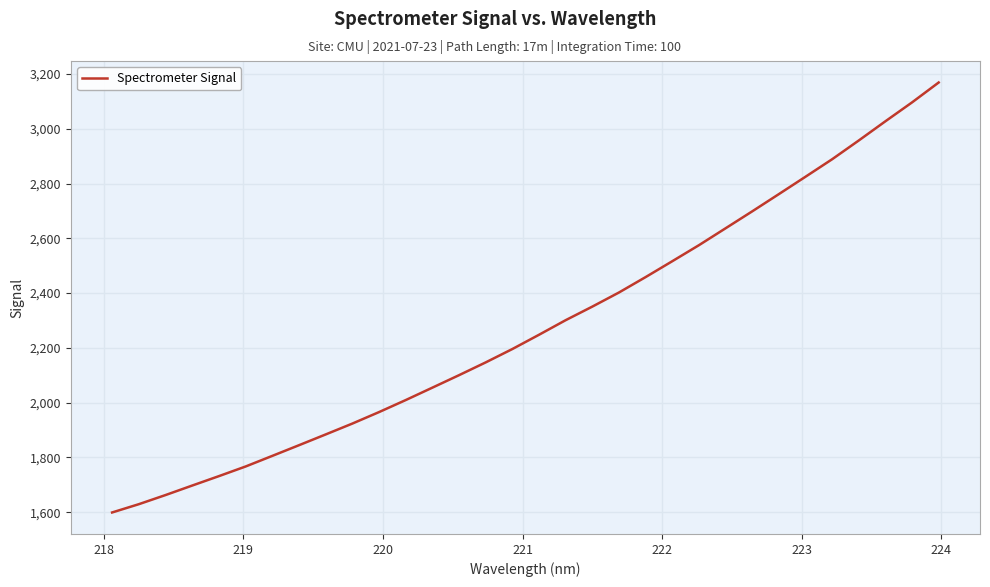

What is the greatest value displayed?

3169.2